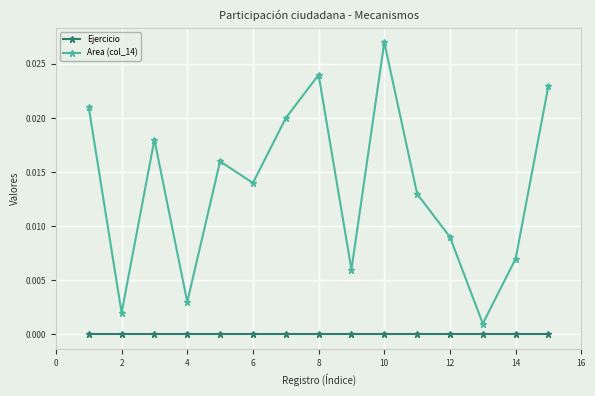

List the series in order of their peak value, lowest first.

Ejercicio, Area (col_14)